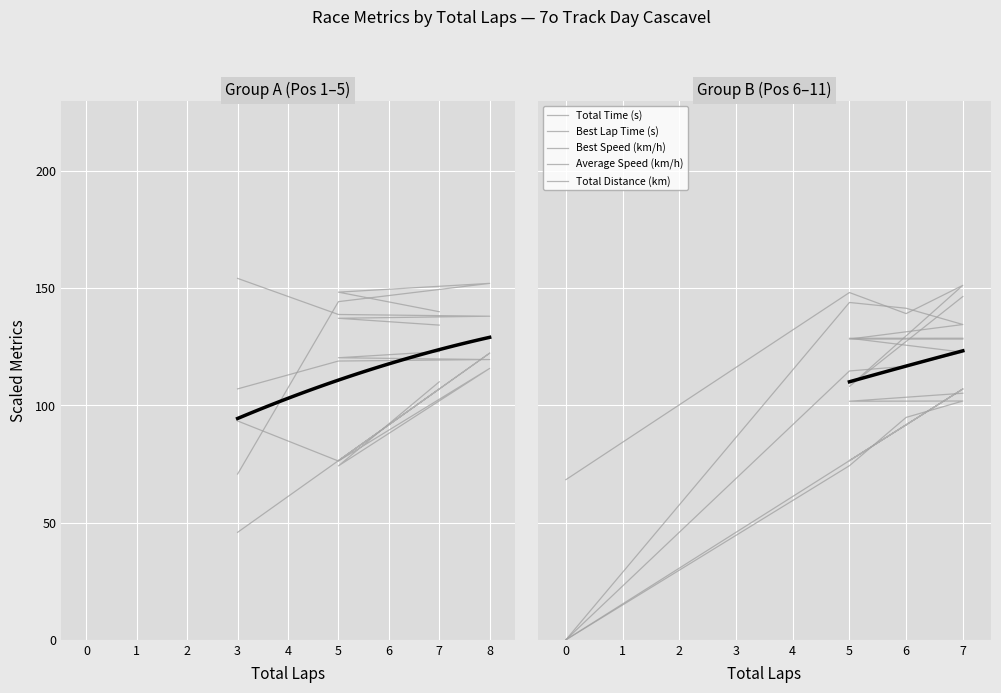

True or false: Average Speed (km/h) and Total Distance (km) intersect in this chart.

True